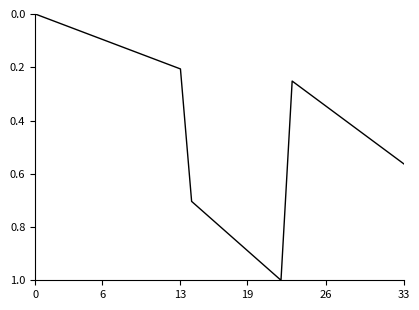

True or false: there are more than 2 points higher than both neighbors.

False